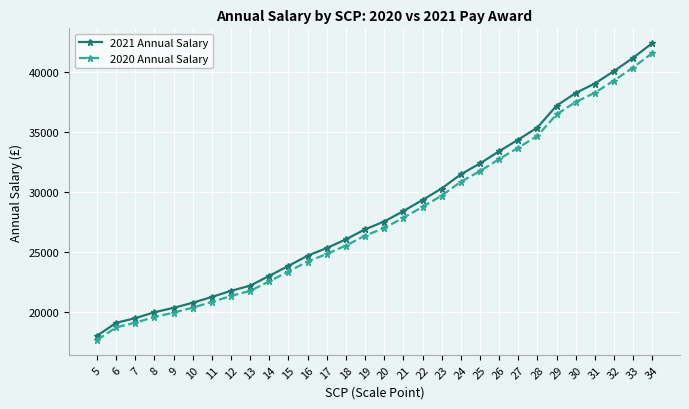

What are all the series names shown in the legend?

2021 Annual Salary, 2020 Annual Salary